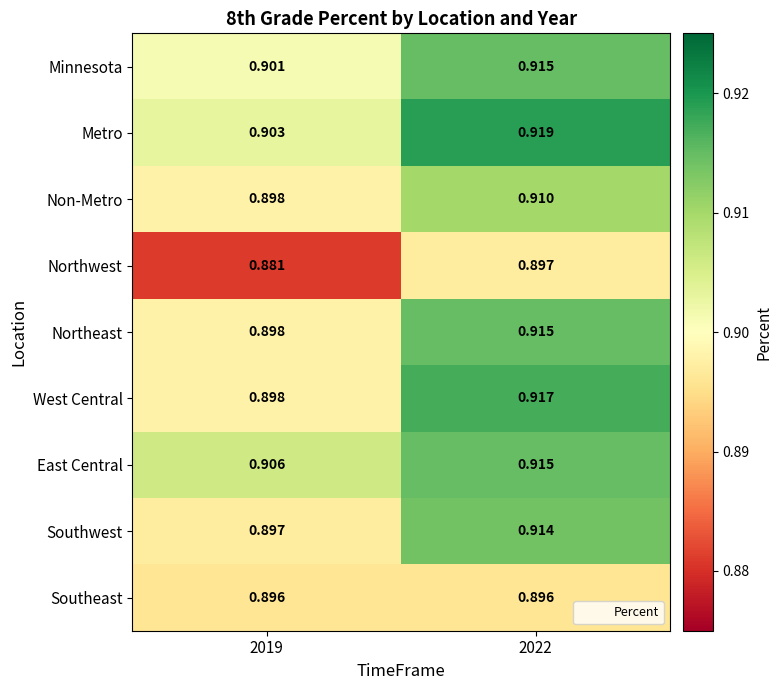

Which category has the highest value across all series?

2022